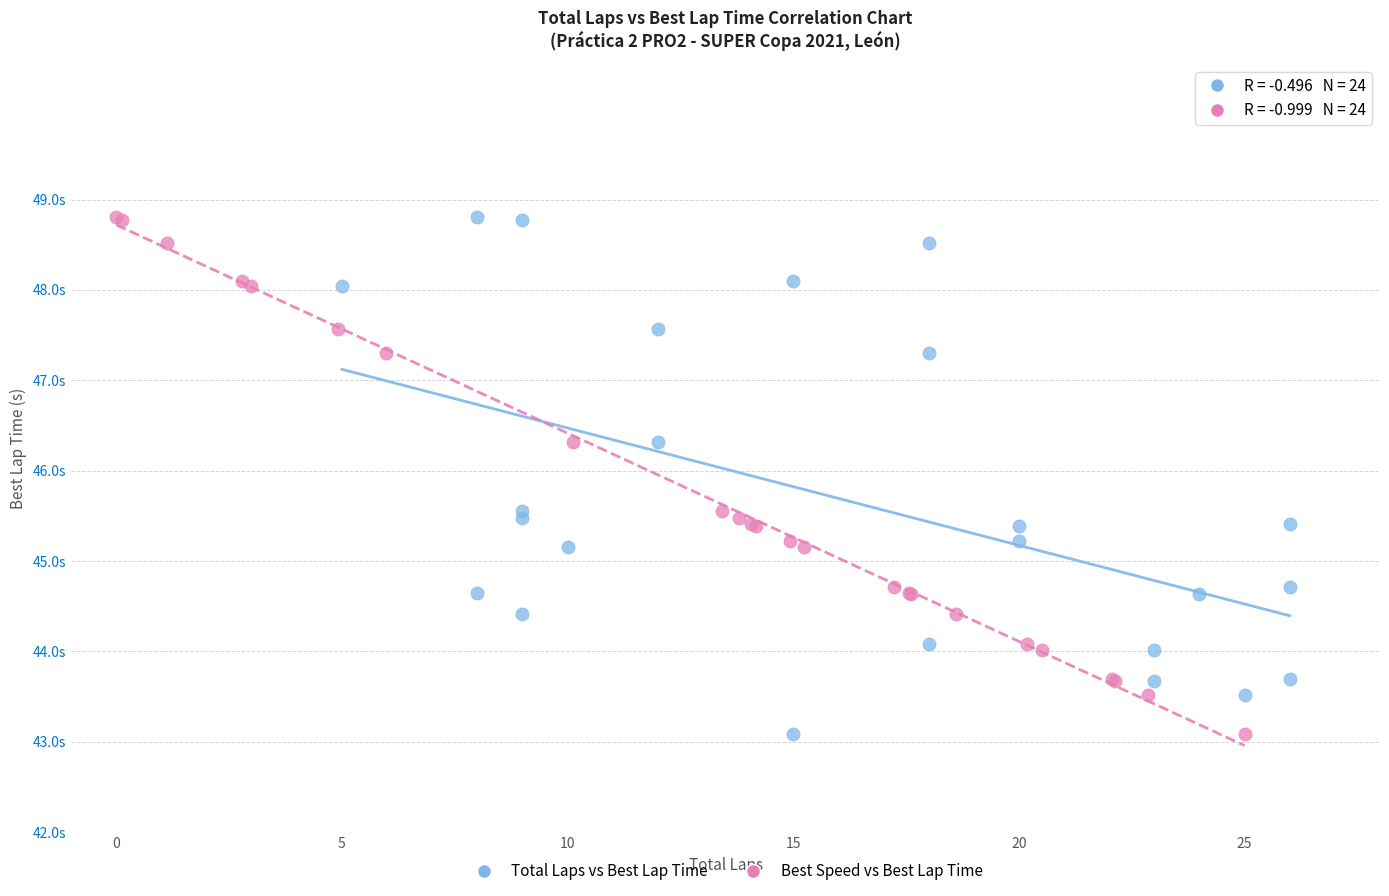

What are all the series names shown in the legend?

Total Laps vs Best Lap Time, Best Speed vs Best Lap Time